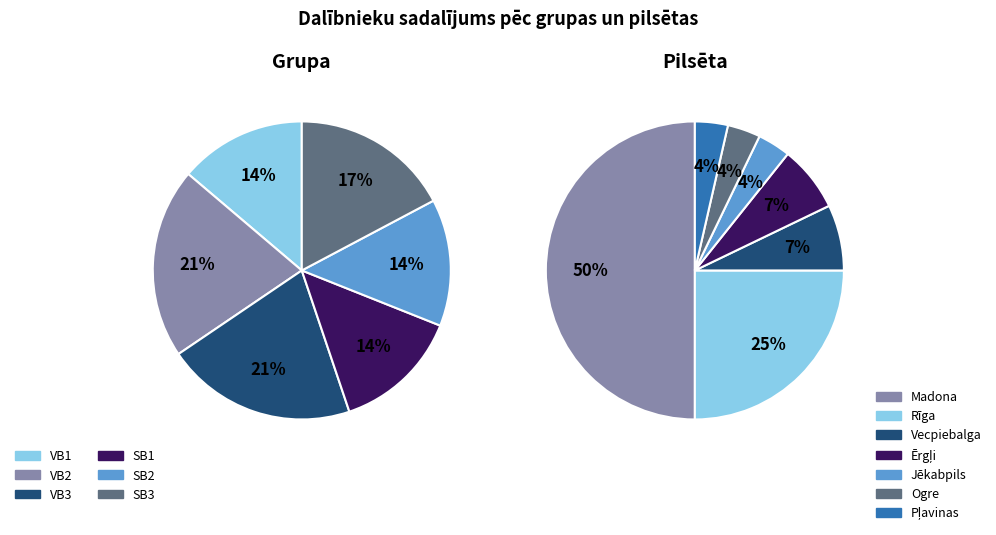

How much of the chart is everything except Jēkabpils?

96.4%